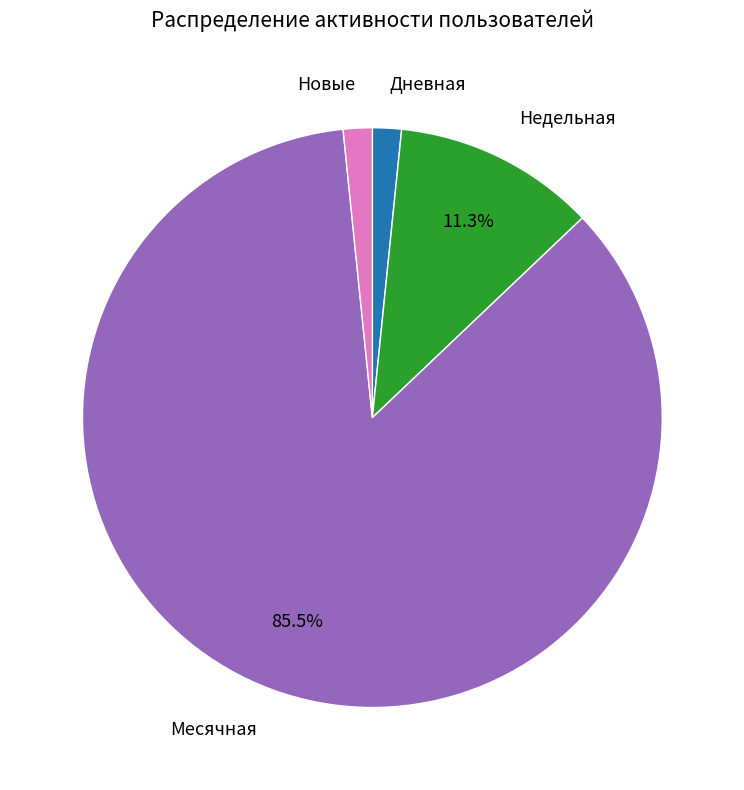

Is there any slice that represents more than half of the pie?

Yes